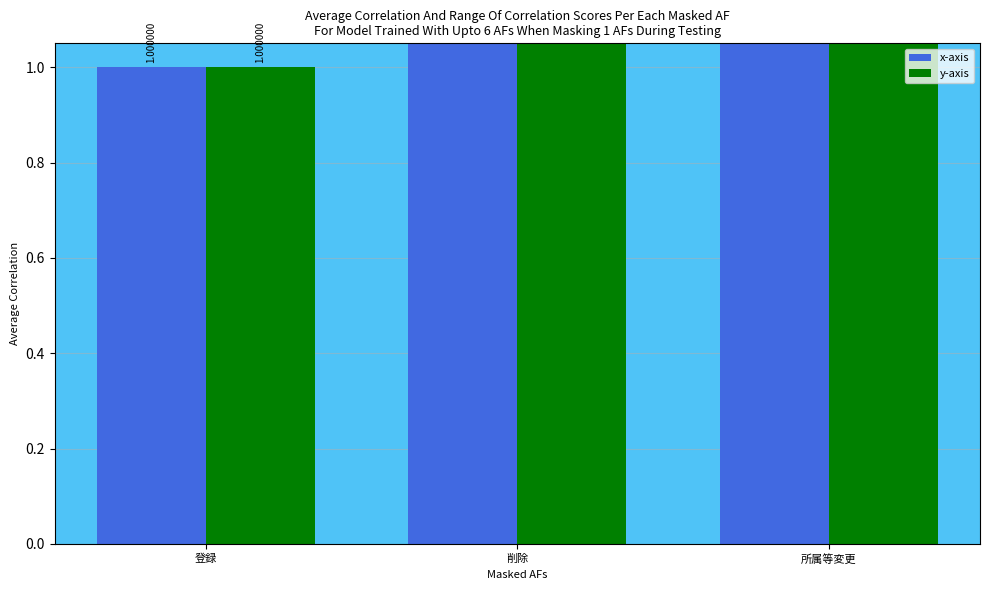

Reading left to right, what are all the values shown in this chart?

x-axis: 登録=1	削除=2	所属等変更=3
y-axis: 登録=1	削除=2	所属等変更=3